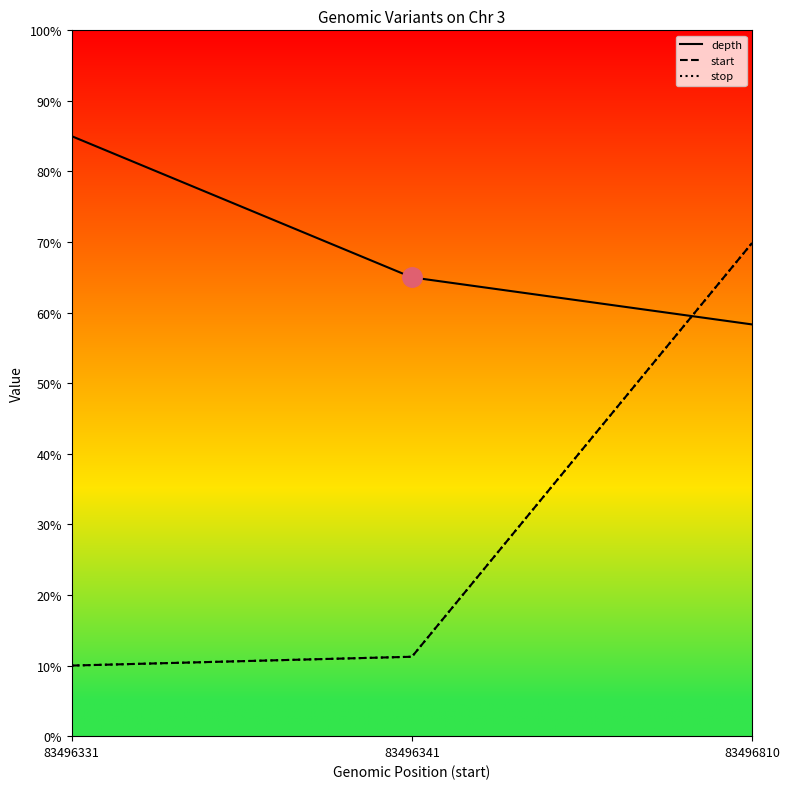

What is the sum of all depth values?

208.3